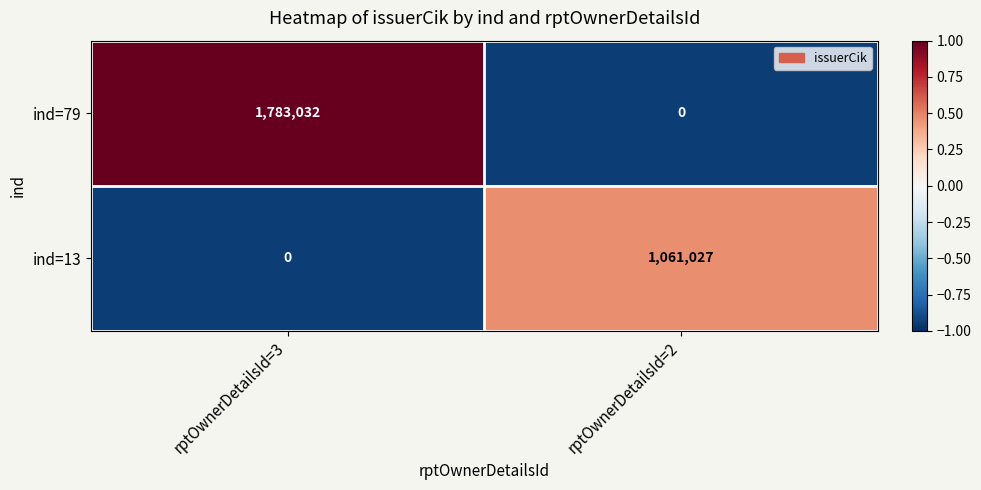

Which series has the largest range (max minus min)?

ind=79